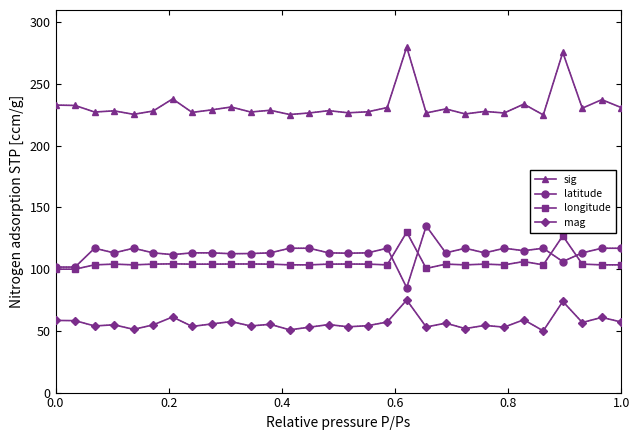

At how many categories does at least one series exceed 174?

30